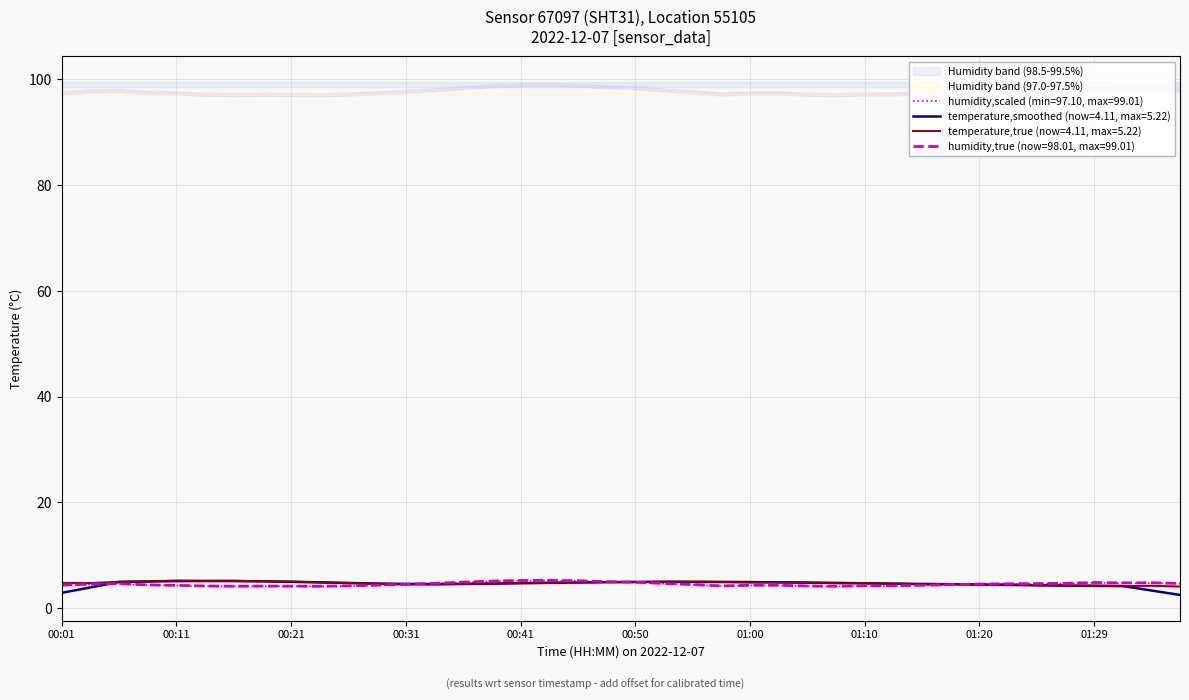

At which category does the chart reach its peak across all series?

00:11